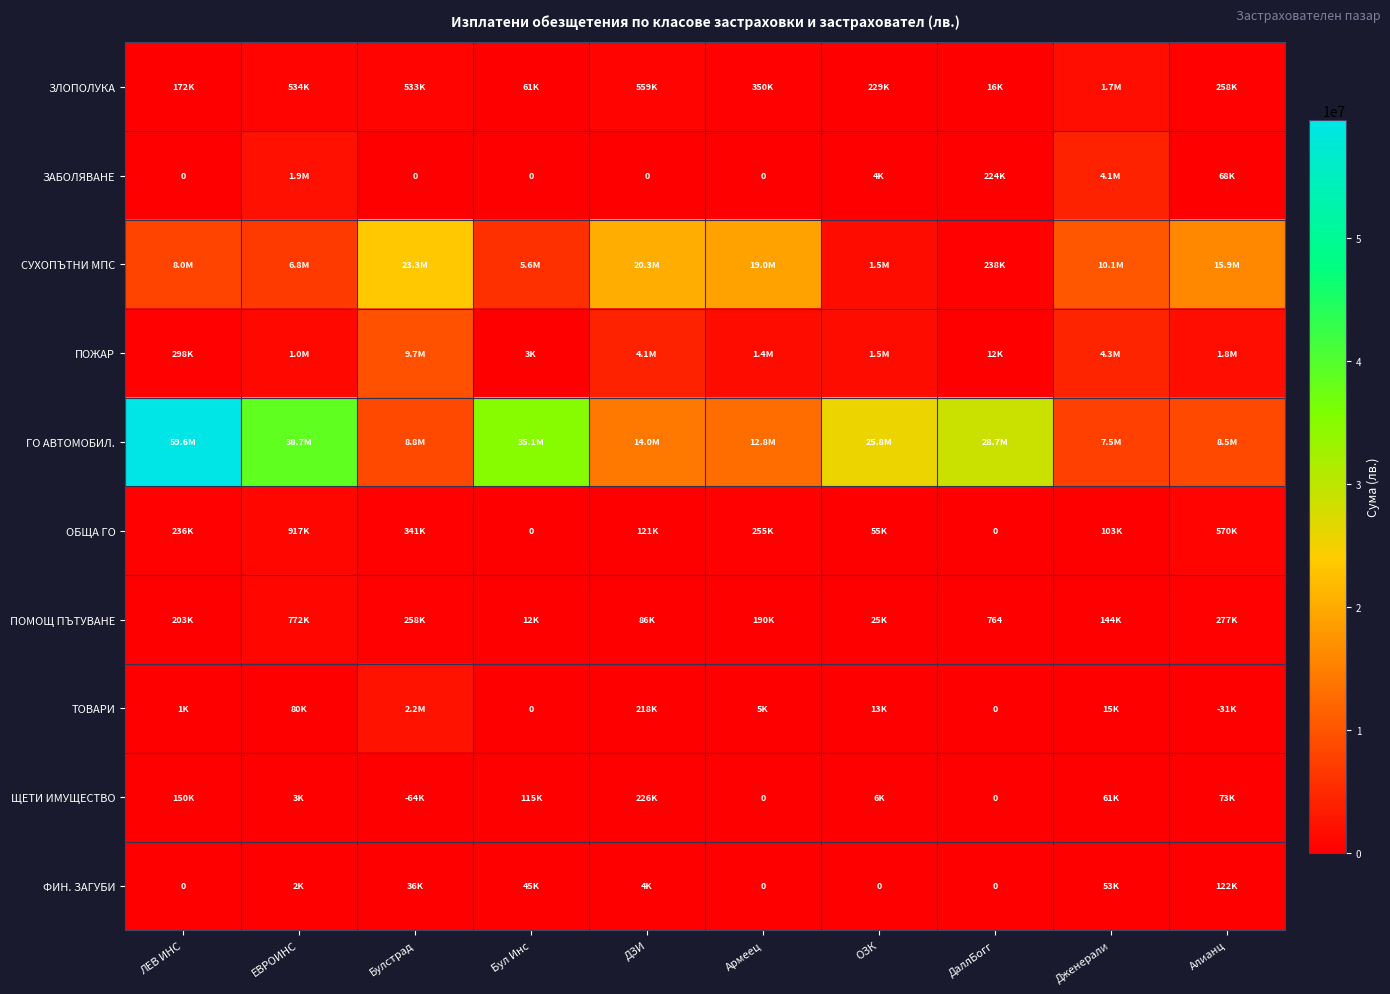

Which has a higher value, ЛЕВ ИНС or Булстрад?

Булстрад